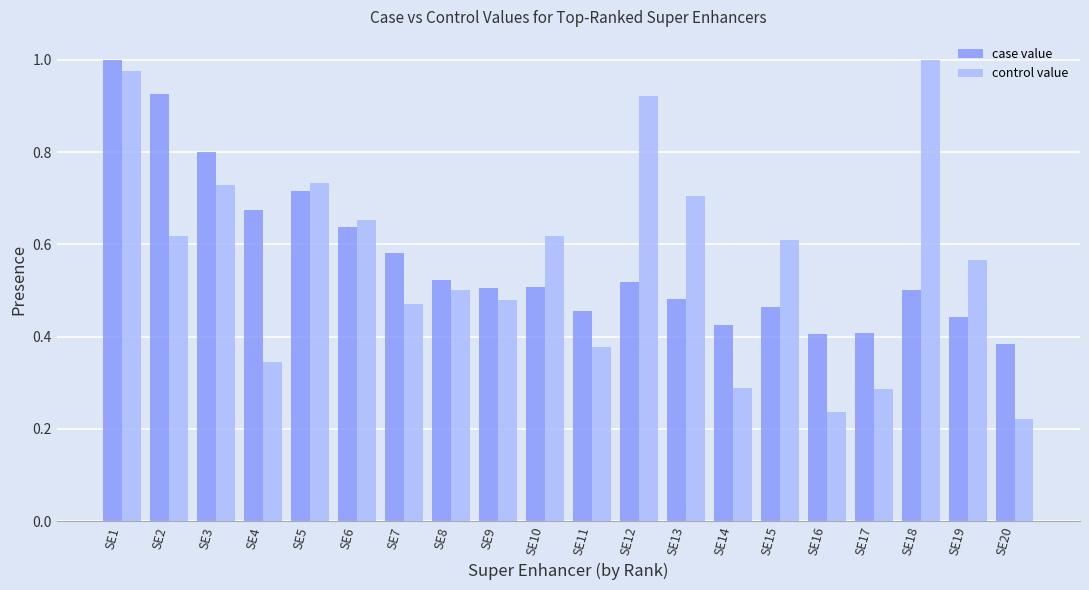

At how many categories does at least one series exceed 0?

20